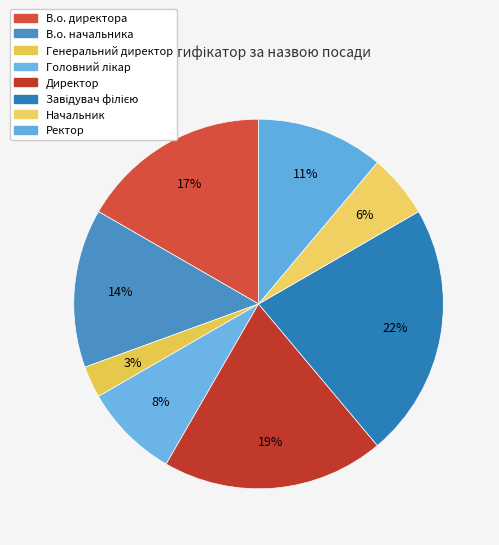

Combined, what portion of the pie is Головний лікар and В.о. начальника?

22.2%